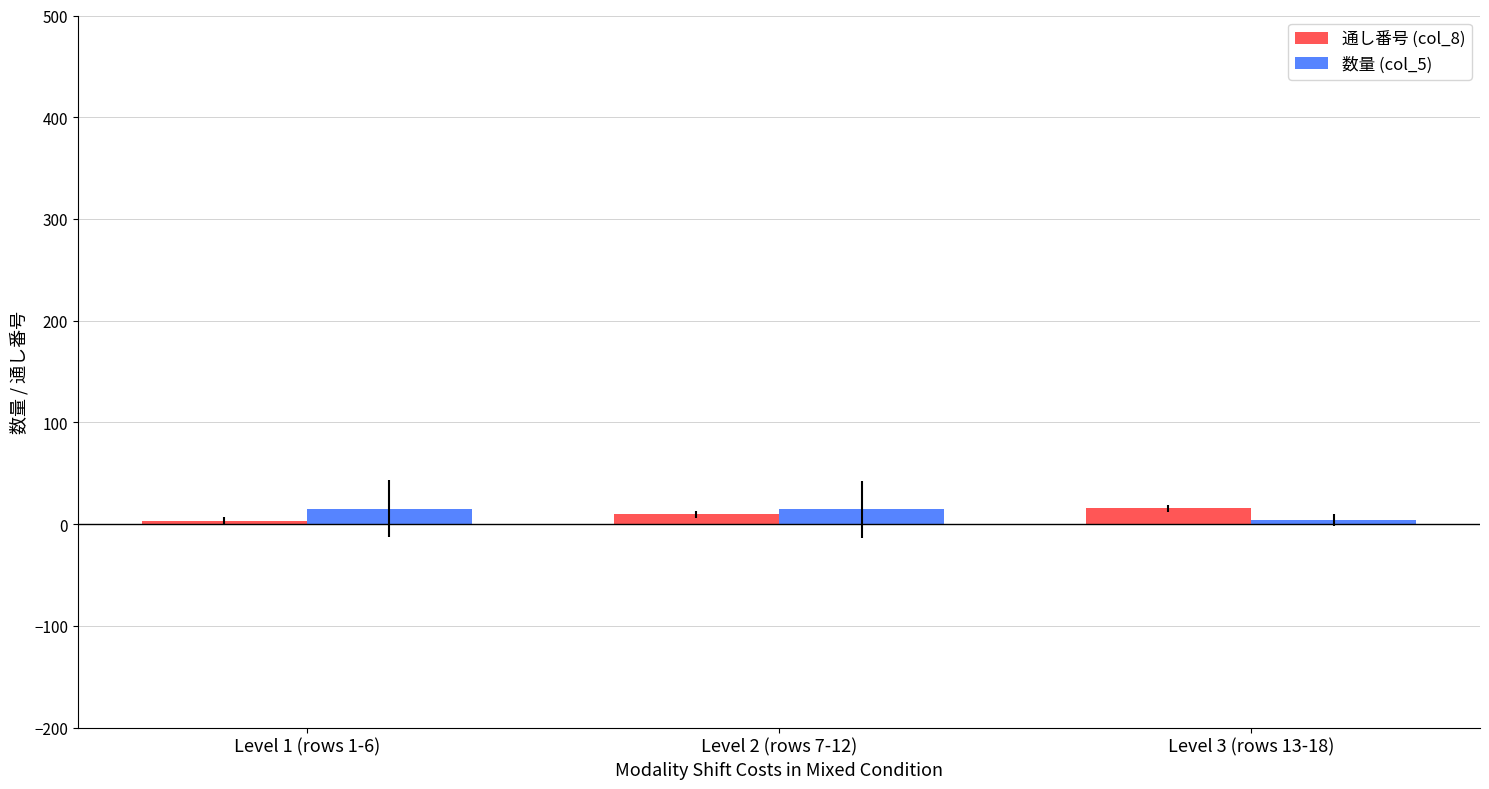

What is the difference between the 数量 (col_5) values at Level 2 (rows 7-12) and Level 1 (rows 1-6)?

0.3